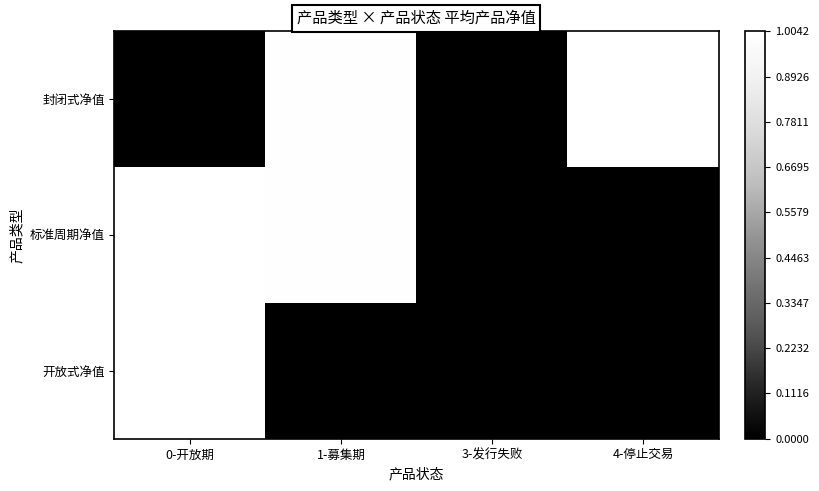

Rank the series by their maximum value, from lowest to highest.

开放式净值, 封闭式净值, 标准周期净值